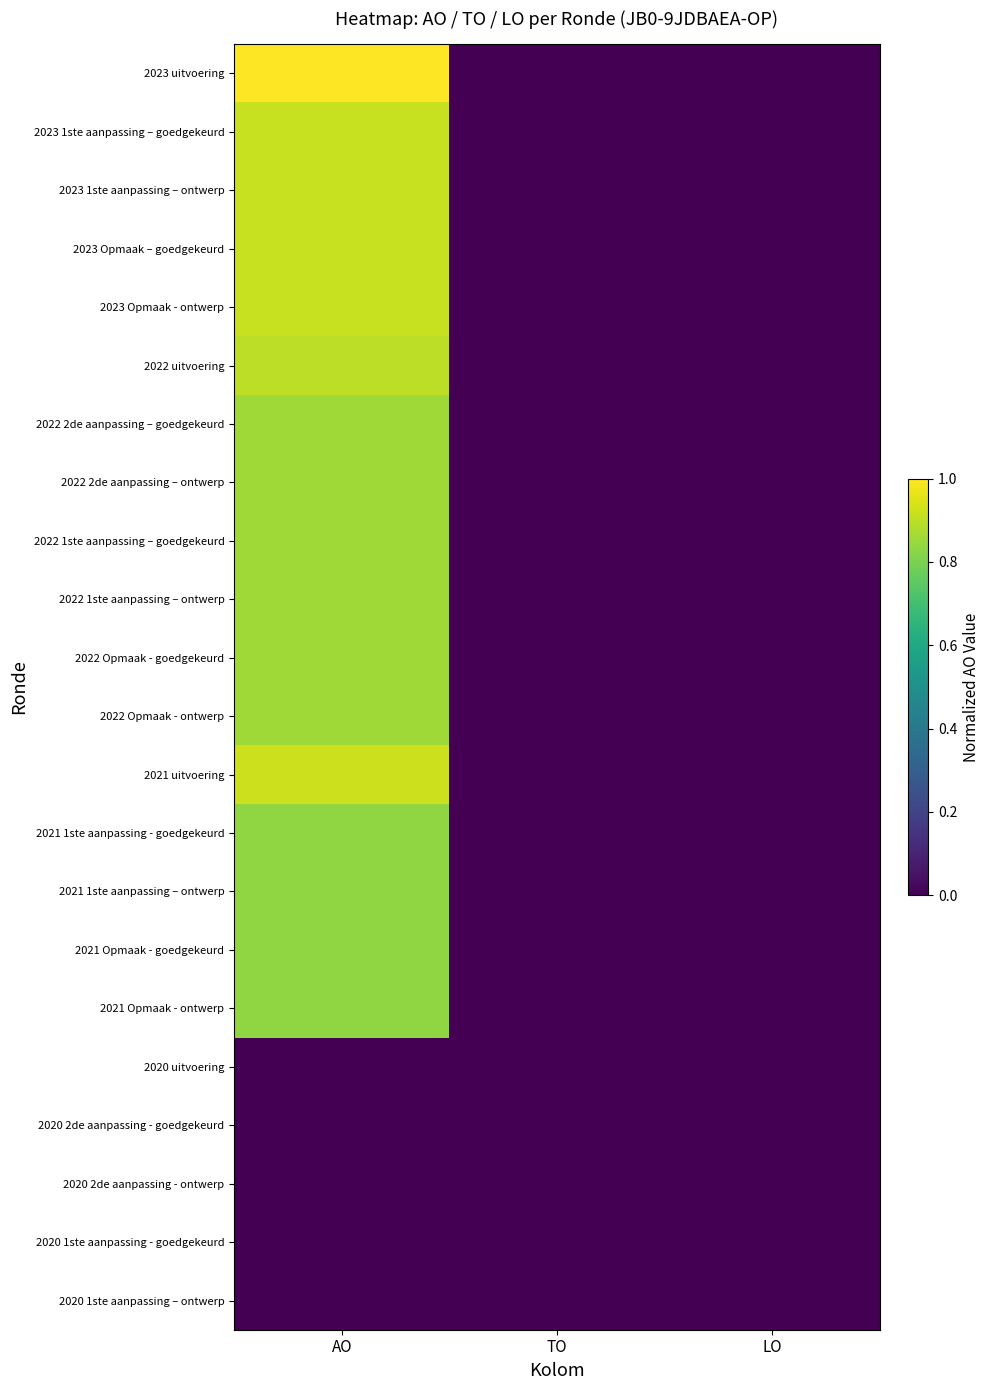

At how many categories does at least one series exceed 0?

1